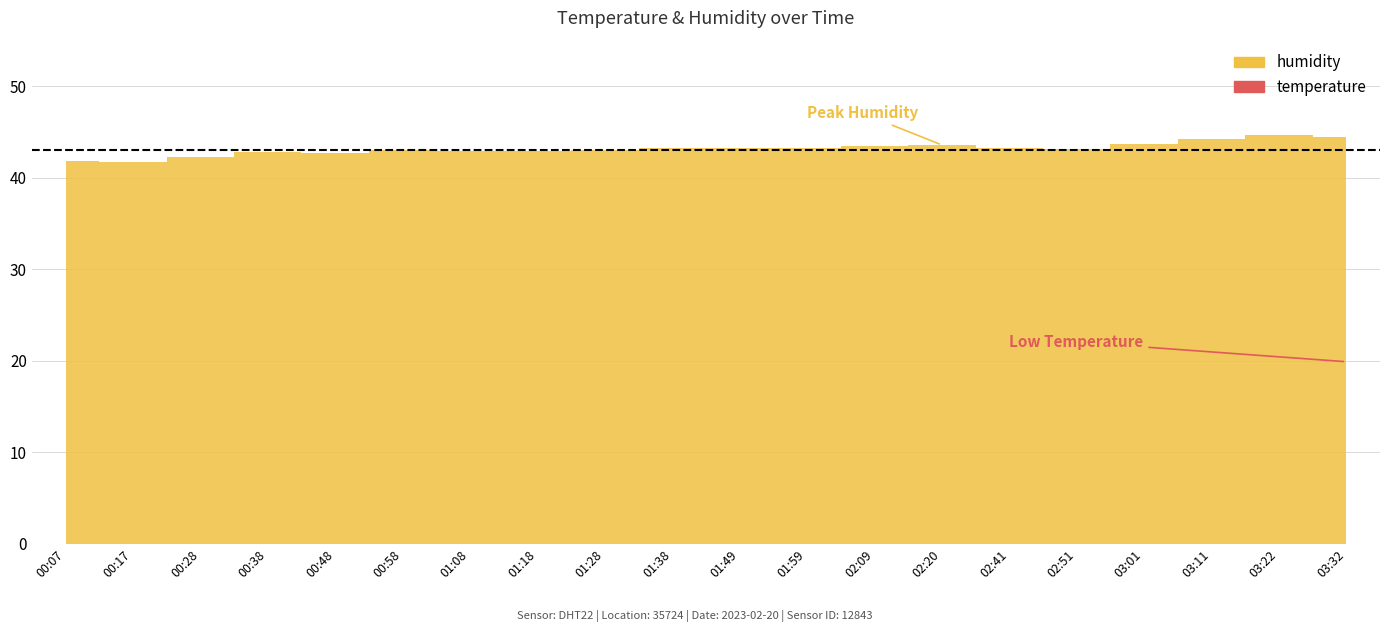

True or false: temperature has more than 0 points higher than both neighbors.

False